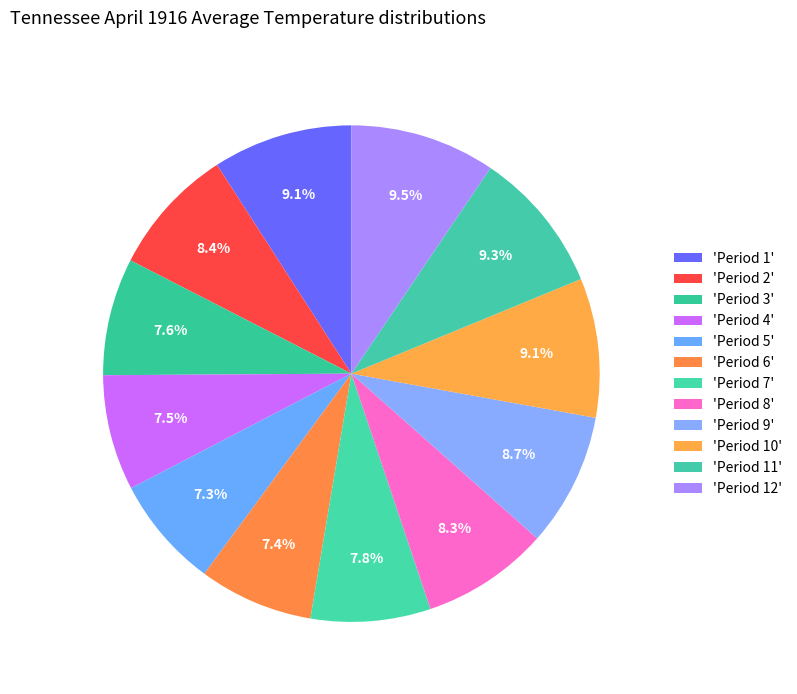

How many slices are in this pie chart?

12